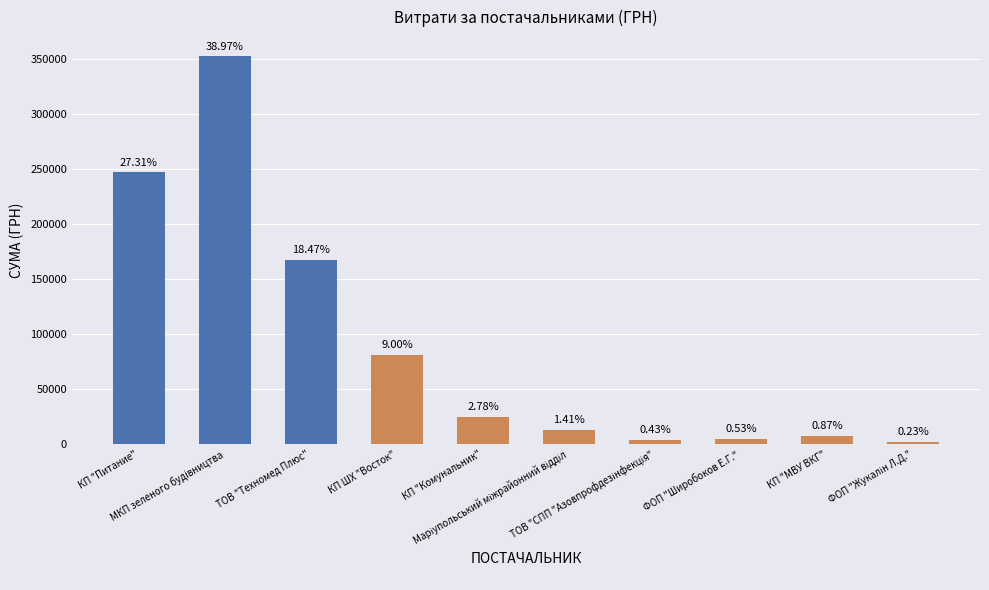

How many bars are there in total?

10